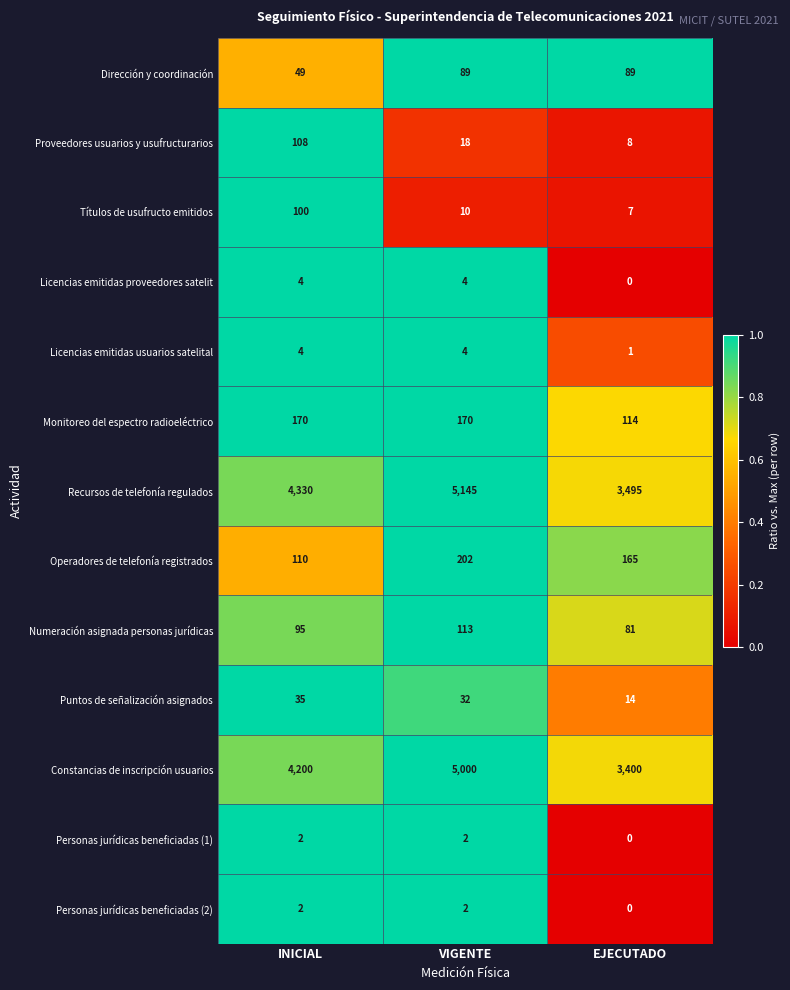

True or false: Monitoreo del espectro radioeléctrico has a value of 237 at VIGENTE.

False